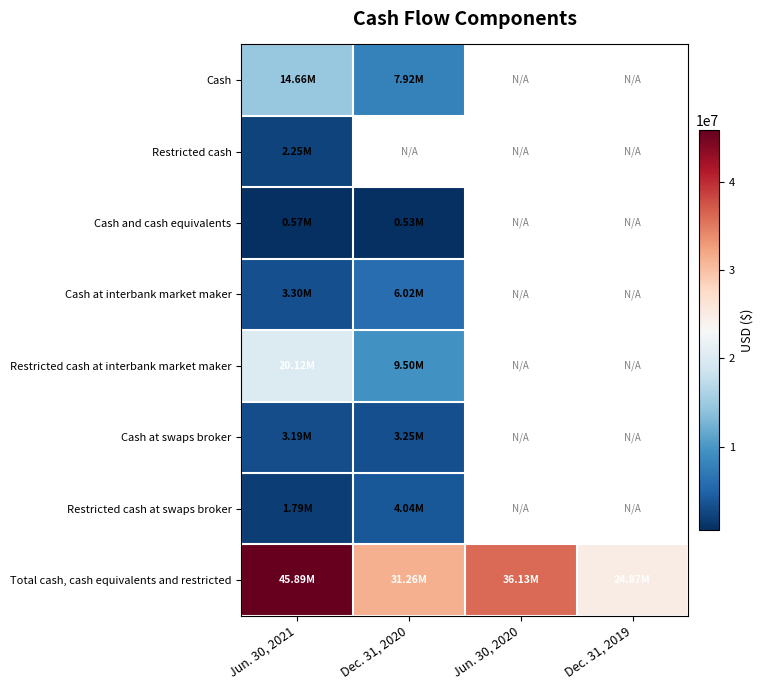

The value of Restricted cash at Jun. 30, 2021 is 2253752.0. True or false?

True